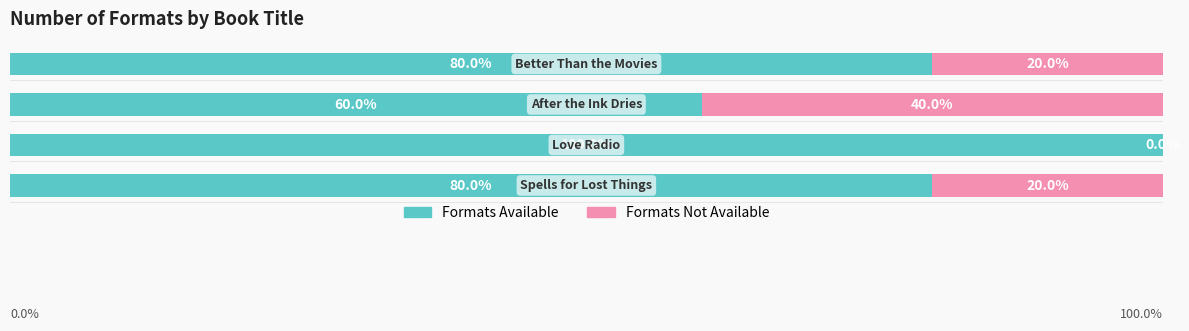

Reading left to right, list all the values displayed in this chart.

Formats Available: 0=80	1=100	2=60	3=80
Formats Not Available: 0=20	1=0	2=40	3=20